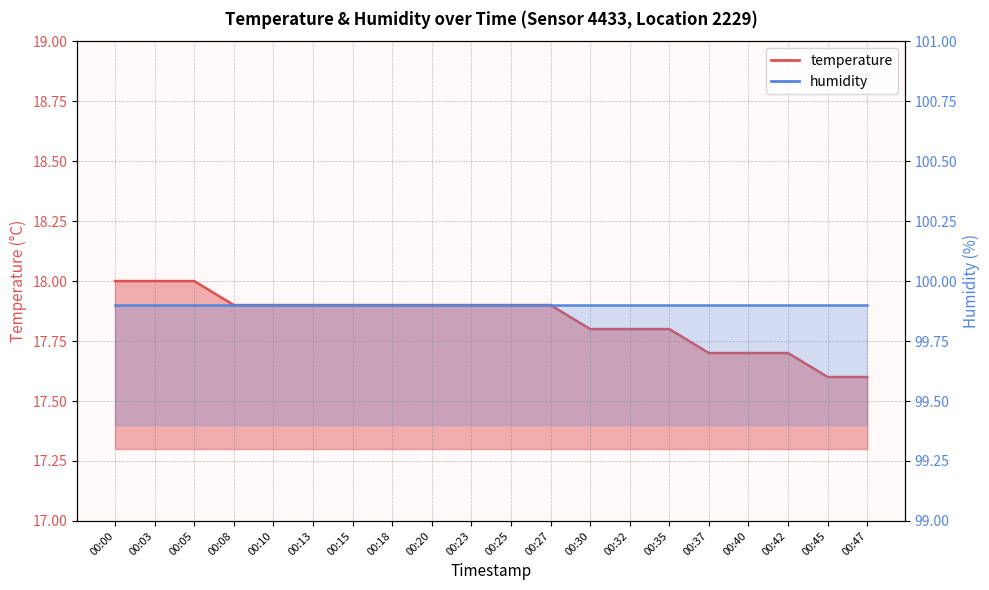

True or false: the data shows 5.9 at 00:00.

False